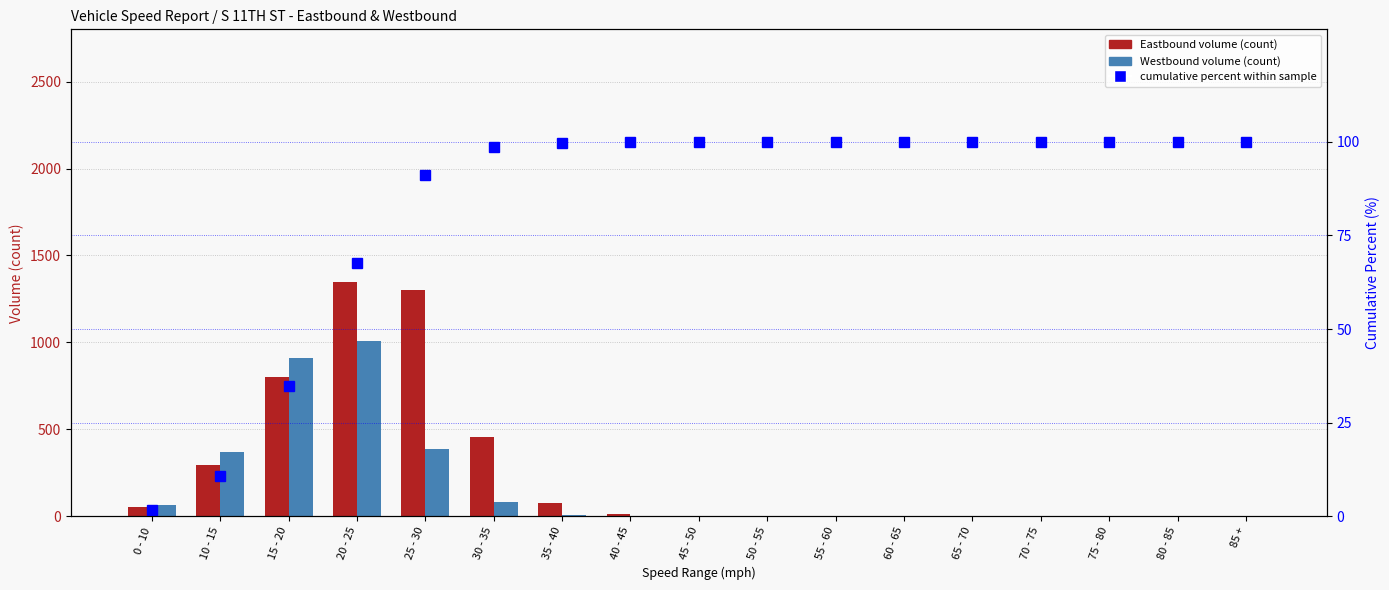

Between 40 - 45 and 85 +, which series saw the biggest shift?

Eastbound volume